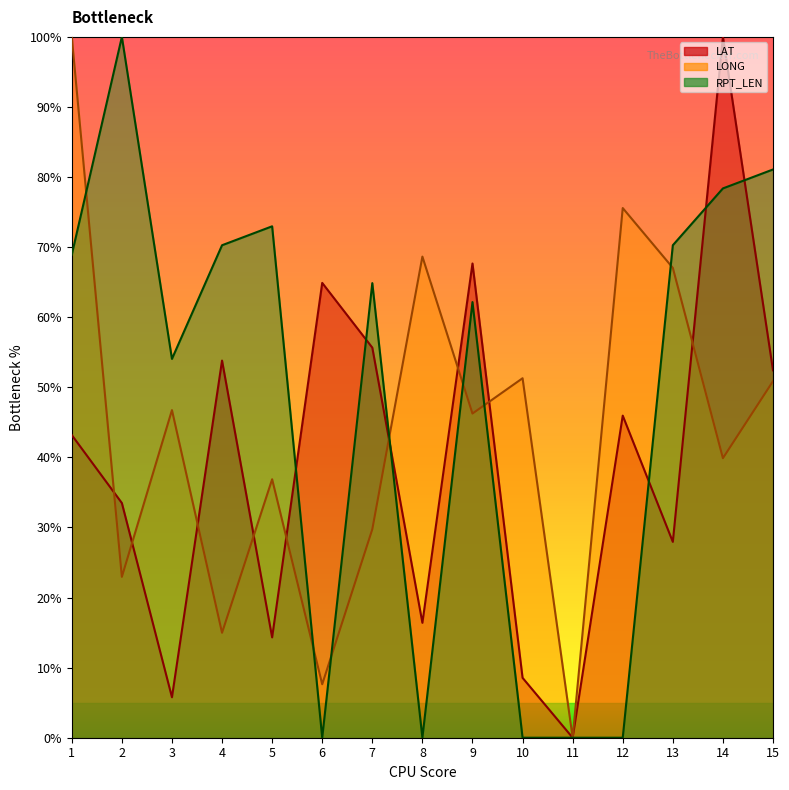

At which category does the chart reach its minimum across all series?

11